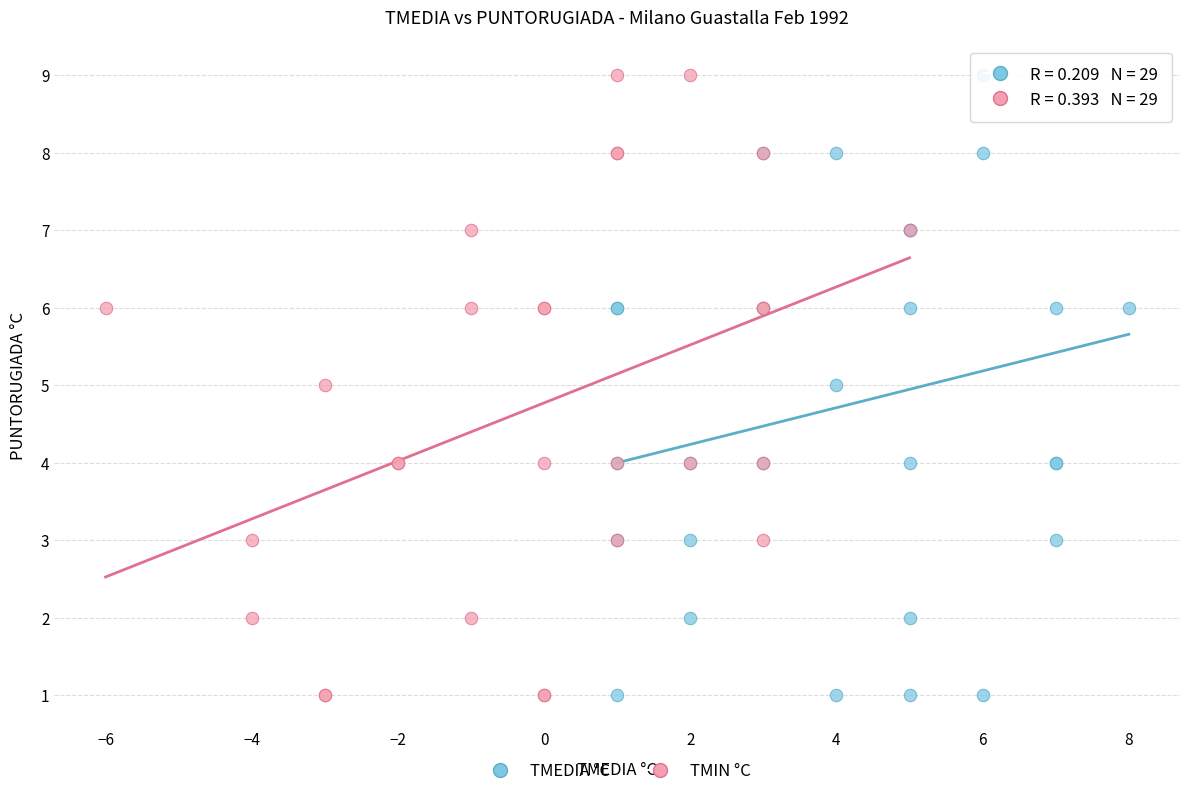

What are all the series names shown in the legend?

TMEDIA °C, TMIN °C